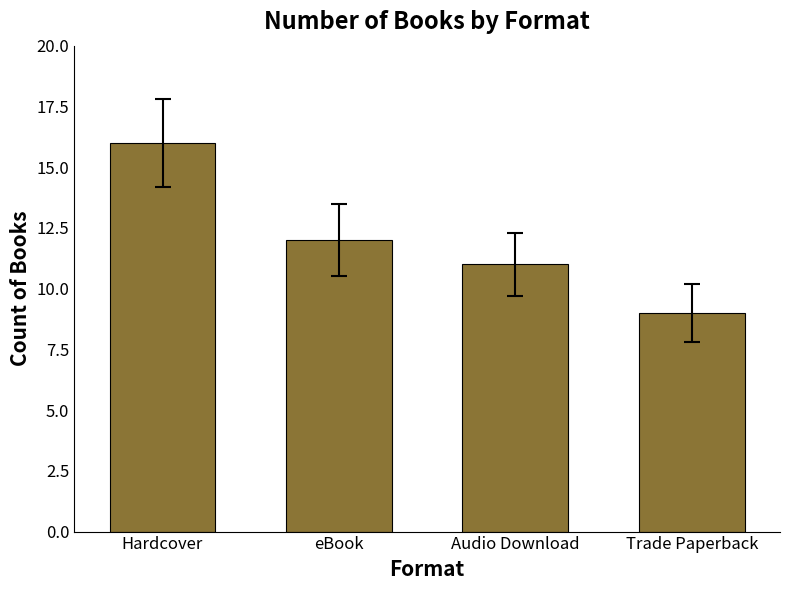

Between eBook and Hardcover, which is larger?

Hardcover